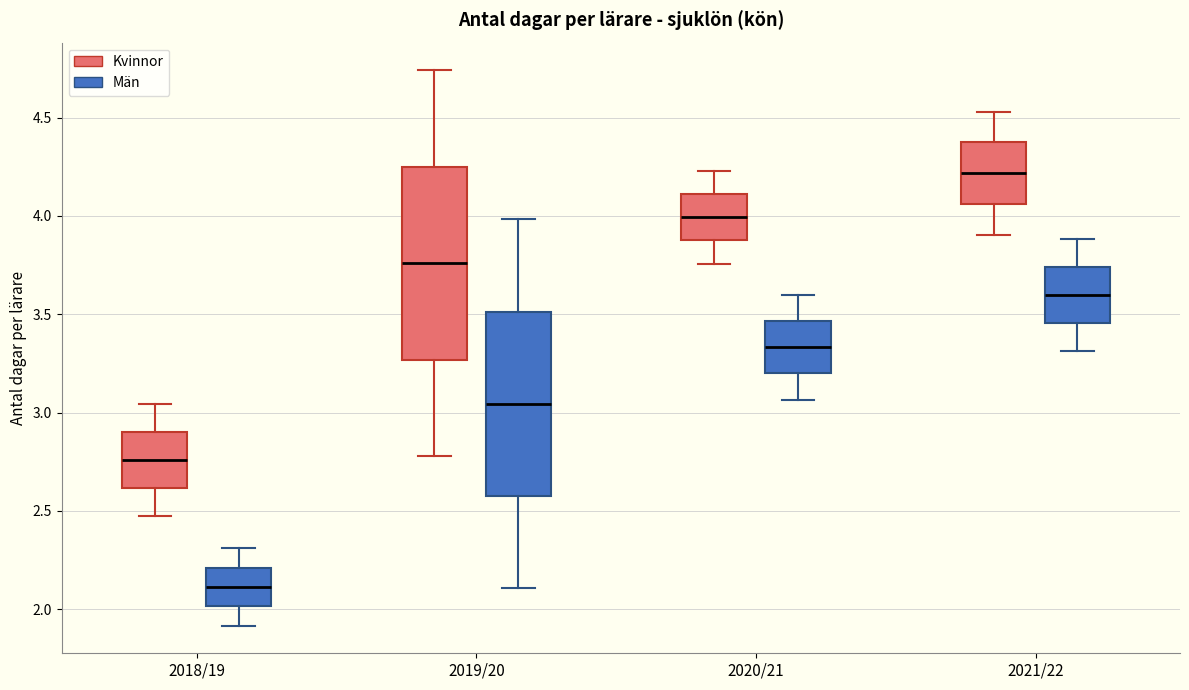

Where is the lower edge of the box for 2019/20 (Kvinnor) on the y-axis? The values are not printed on the chart, so give them approximately, as read against the axis.

3.25